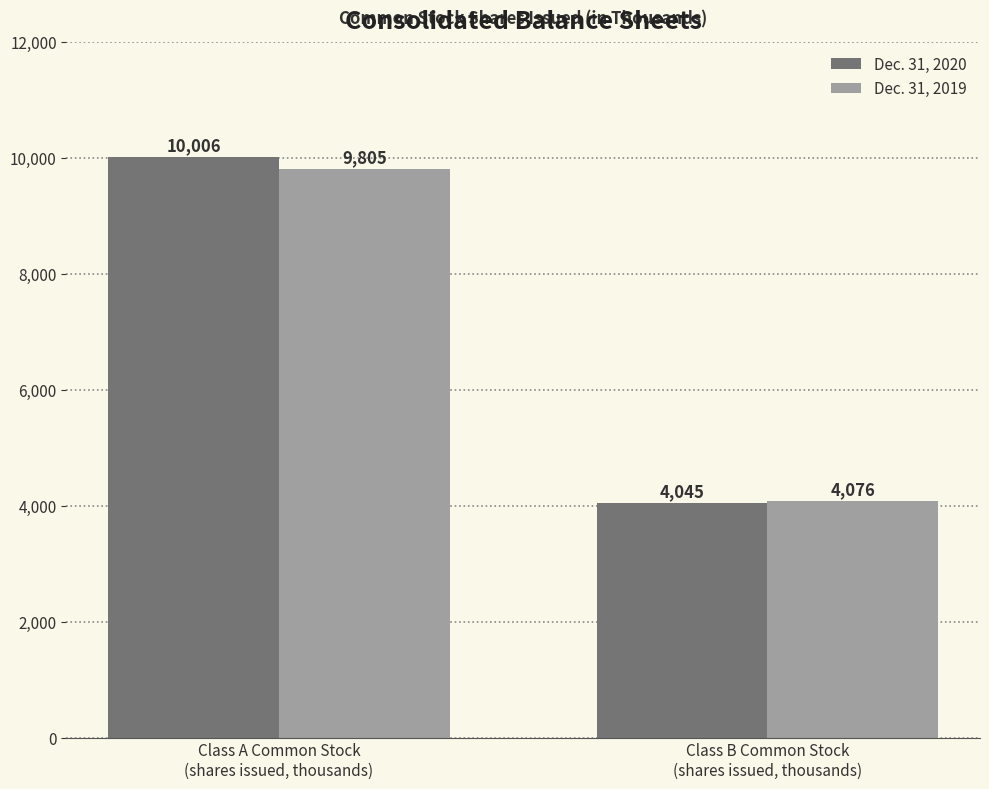

Which category has the highest value across all series?

Class A Common Stock
(shares issued, thousands)